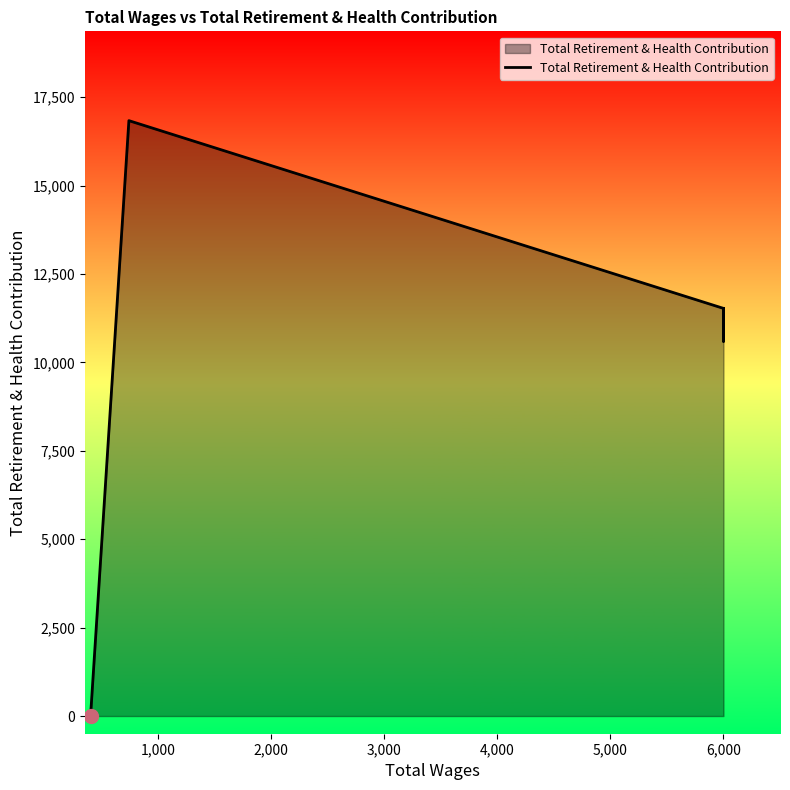

How many values are above zero?

7